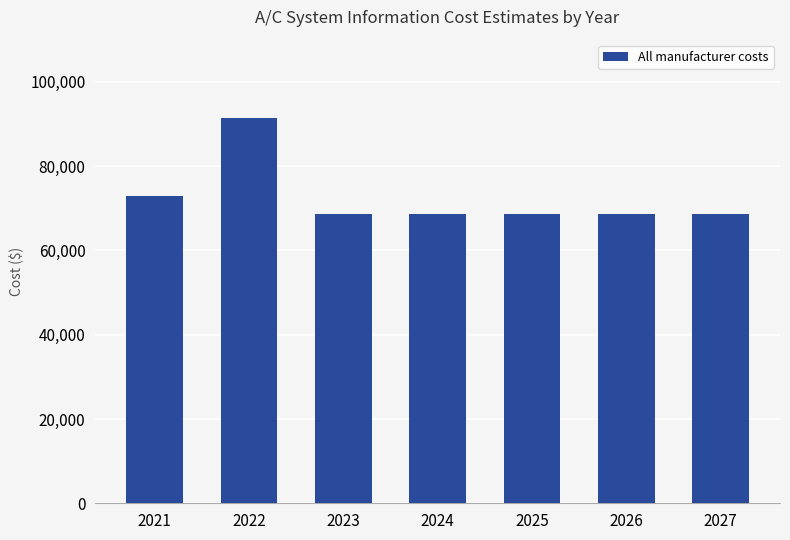

Read the value at 2024.

68529.0